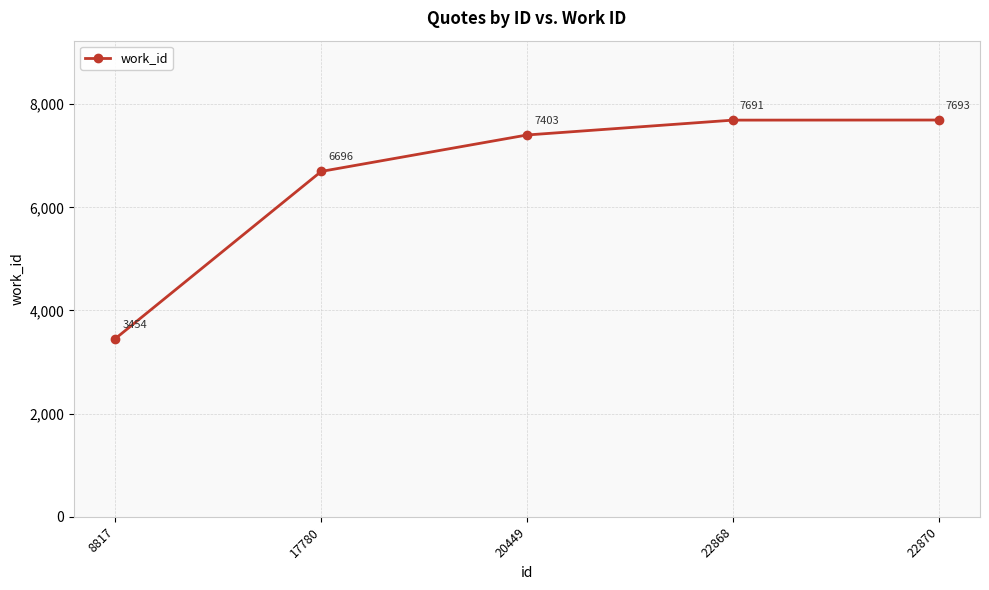

Reading right to left, list all the values displayed in this chart.

7693	7691	7403	6696	3454